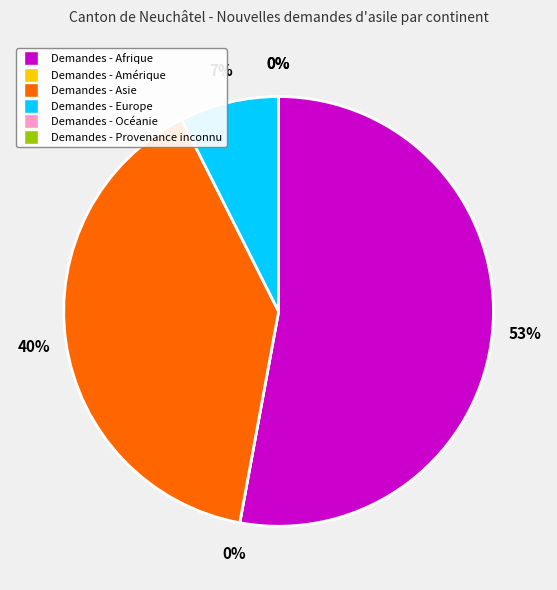

Does any single category account for the majority?

Yes